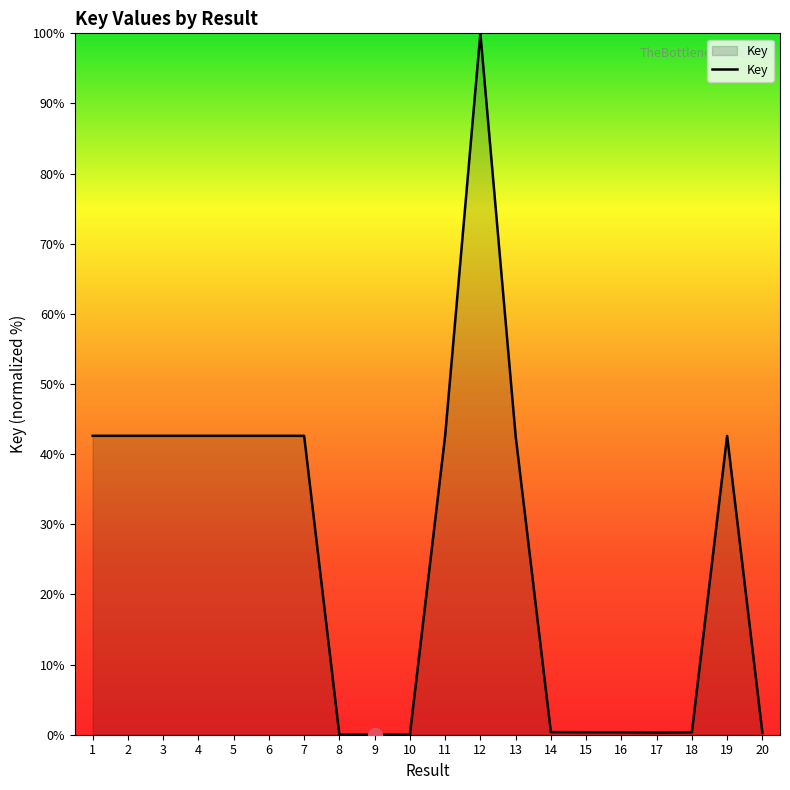

The chart shows a value of 70.9 at 6. True or false?

False